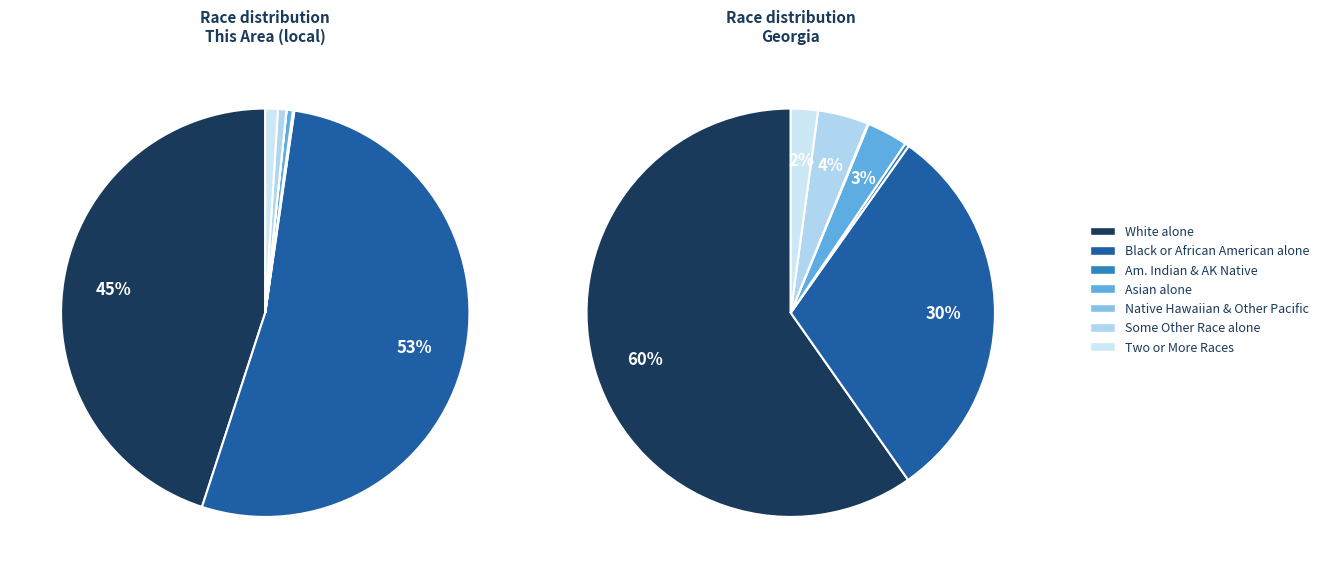

To the nearest percent, what percentage of the pie is Two or More Races?

1%